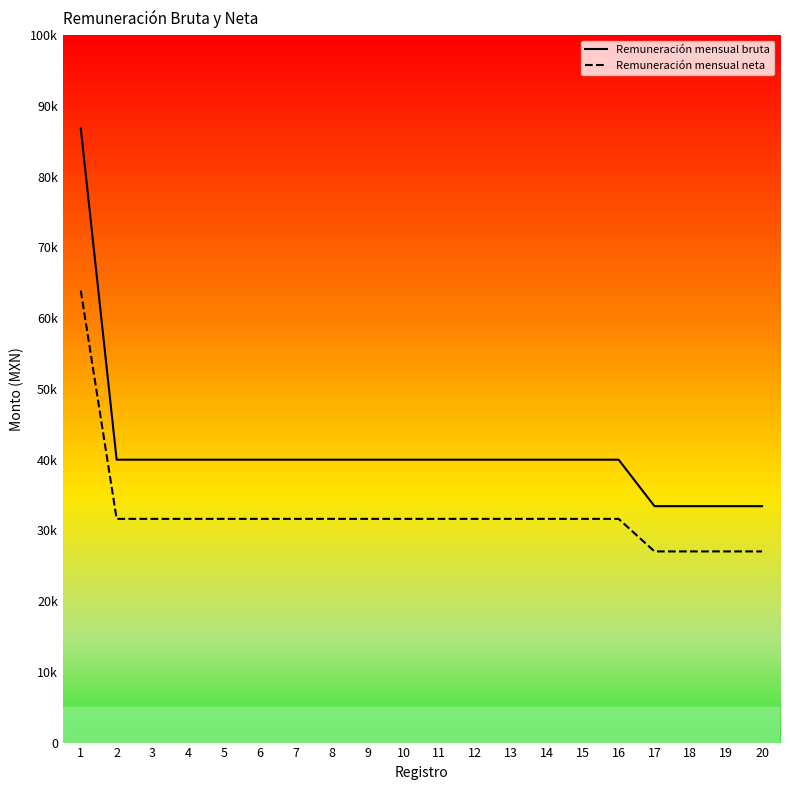

True or false: Remuneración mensual neta and Remuneración mensual bruta intersect in this chart.

False